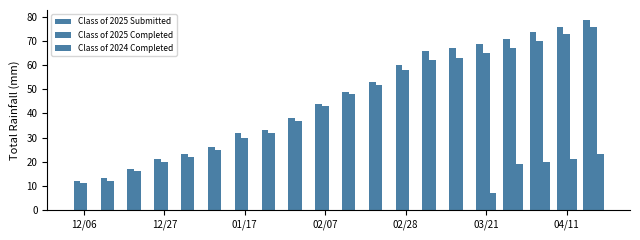

How many groups of bars are there?

20